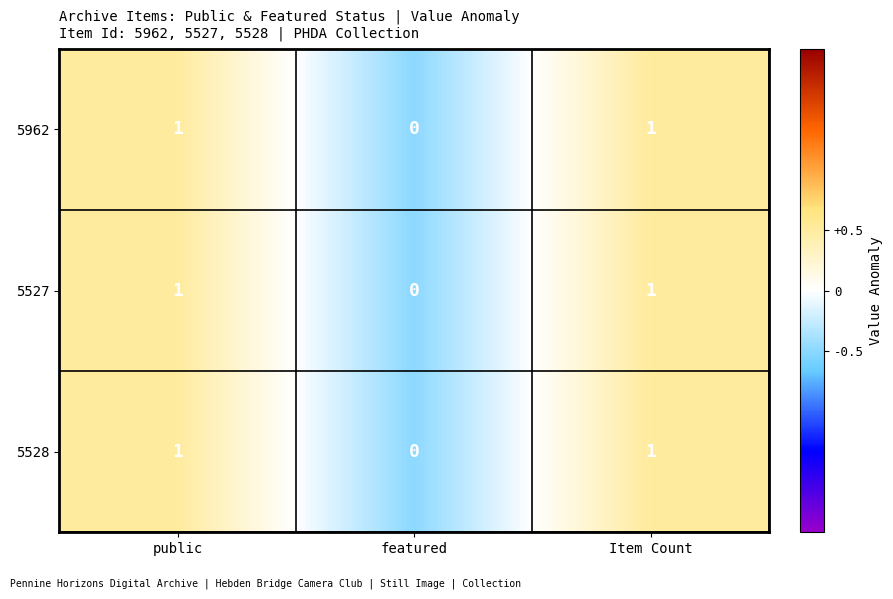

Count the 5528 values in the range 0 to 1.

3